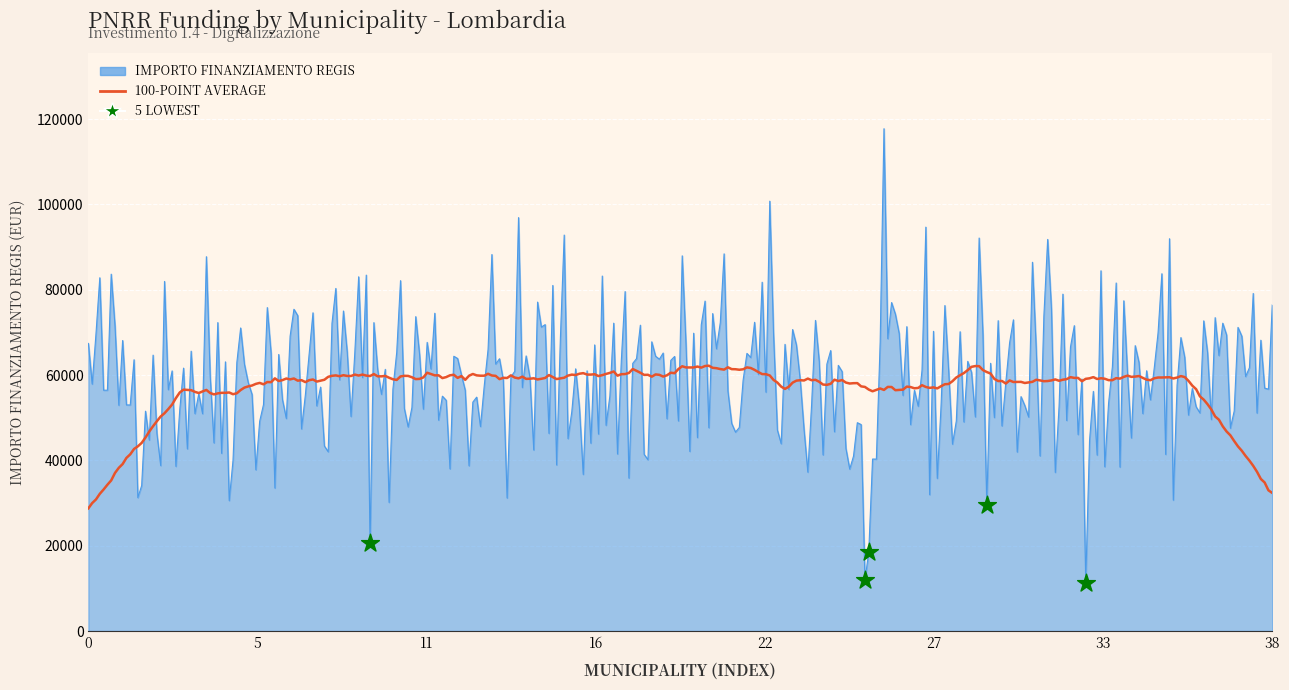

What is the maximum value for IMPORTO FINANZIAMENTO REGIS?

117757.0